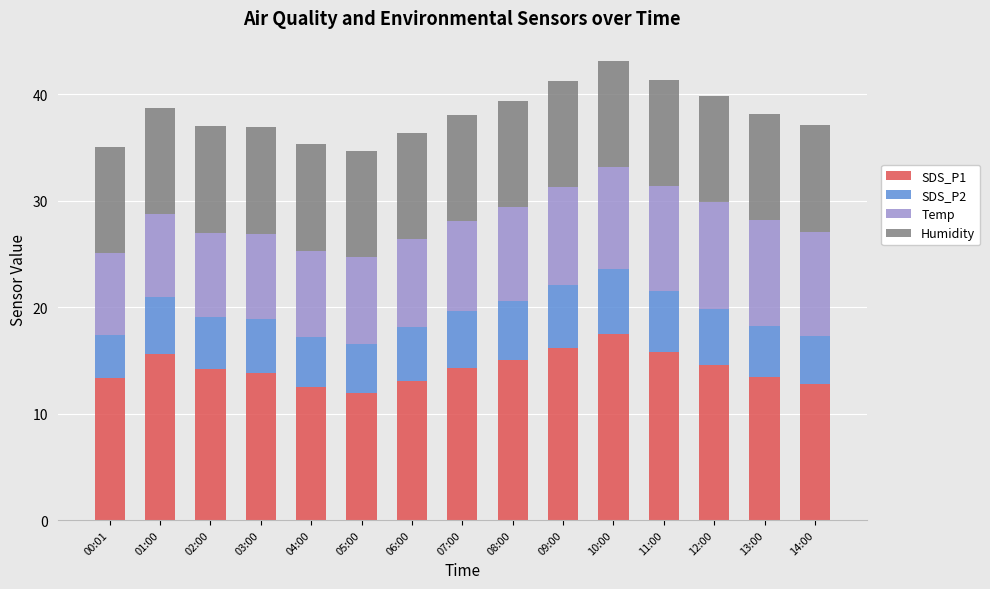

What is the total value across all series at 09:00?

41.2